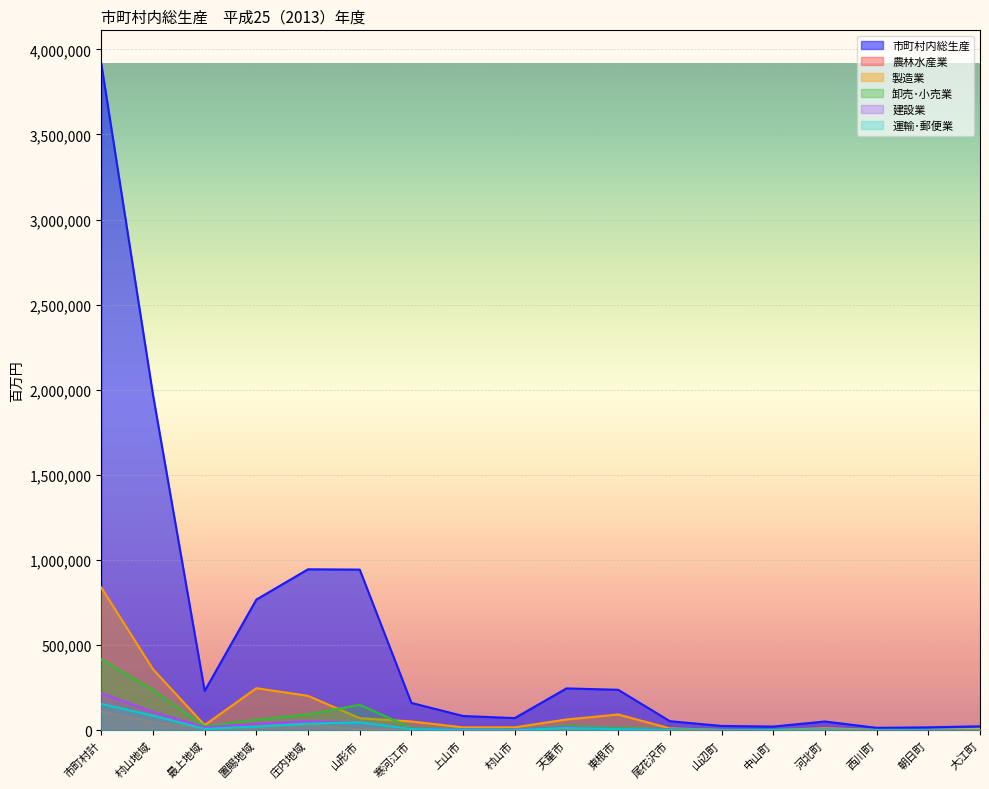

Where is 建設業 nearest to the value 109230?

村山地域